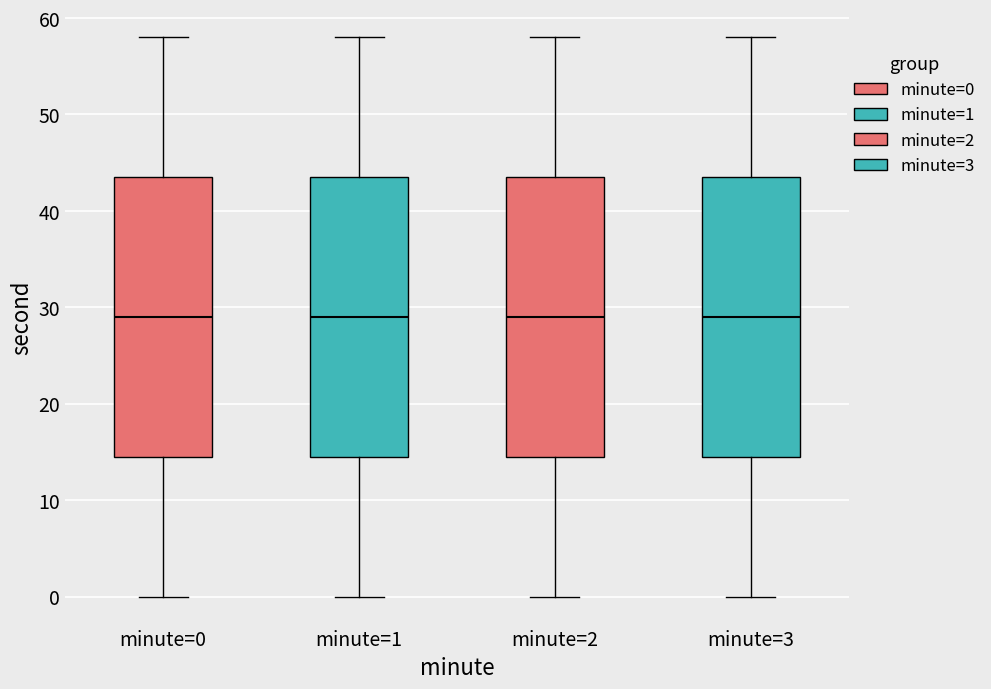

Reading left to right, read every box against the y-axis: the position of its median line, the range the box covers, and the ends of its whiskers. The values are not printed on the chart, so give them approximately, as read against the axis.

minute=0: median 29, box 15 to 44, whiskers 0 to 58
minute=1: median 29, box 15 to 44, whiskers 0 to 58
minute=2: median 29, box 15 to 44, whiskers 0 to 58
minute=3: median 29, box 15 to 44, whiskers 0 to 58